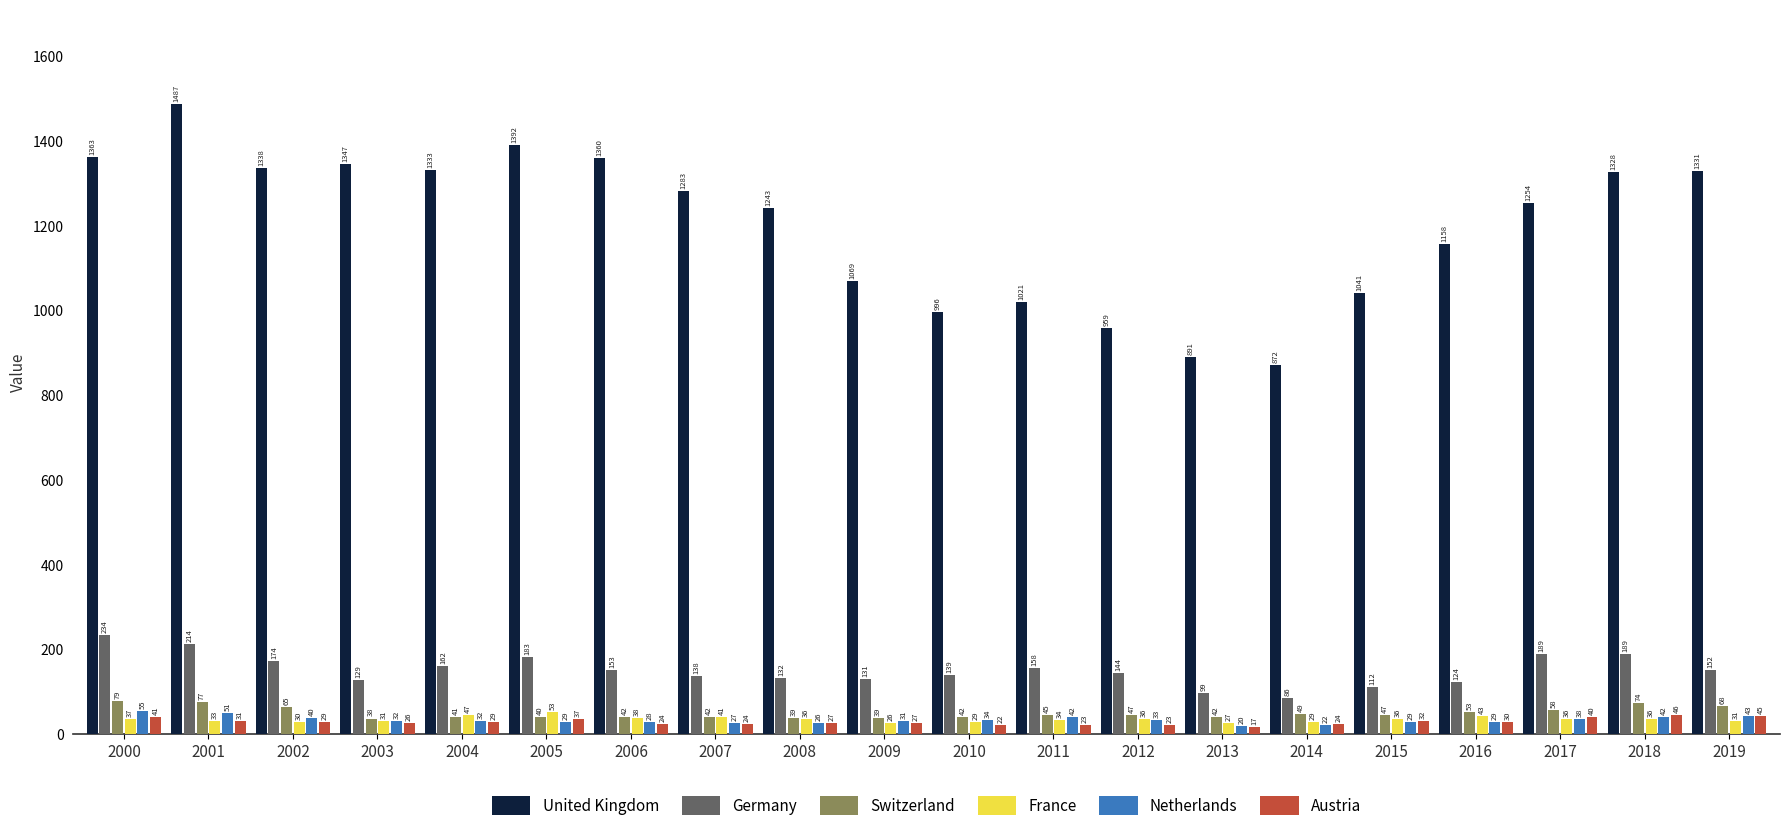

At which label is United Kingdom closest to 1179?

2016